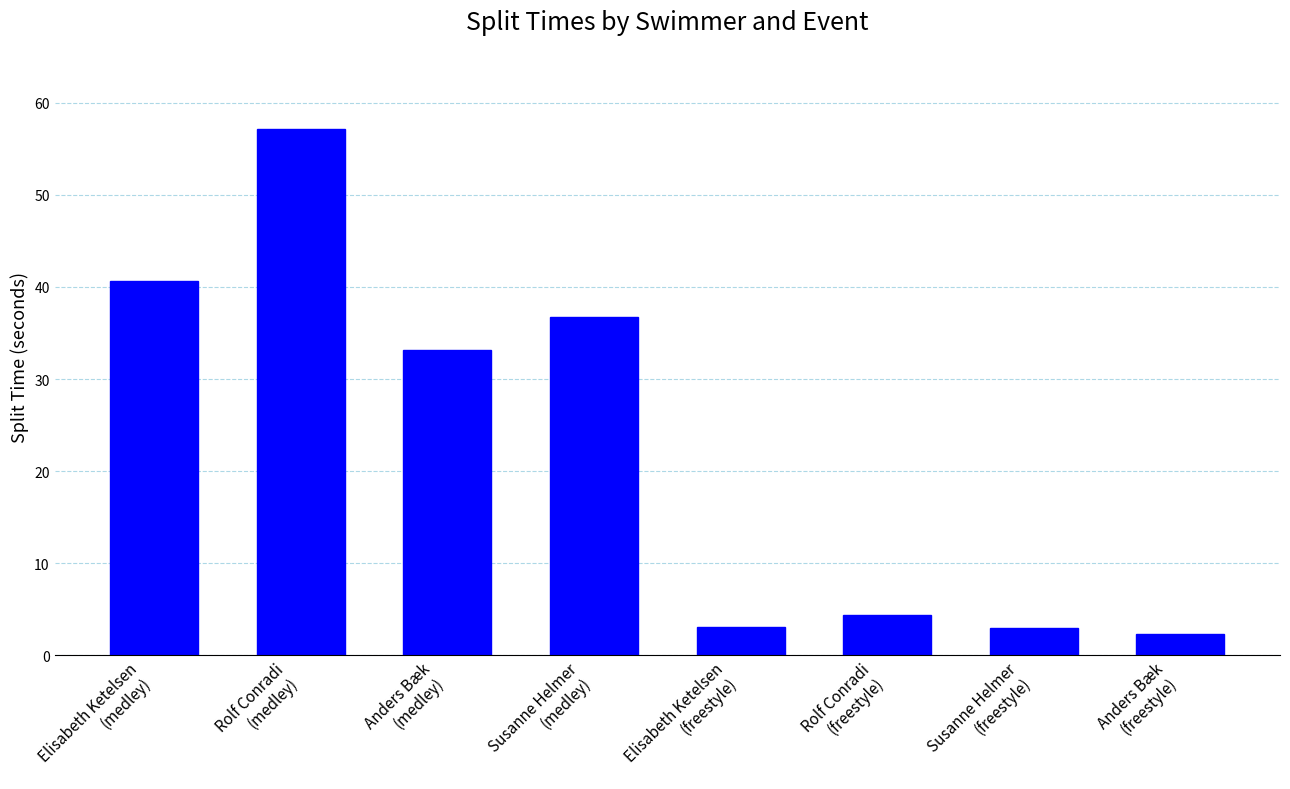

What is the approximate value at Anders Bæk
(medley)?

33.1